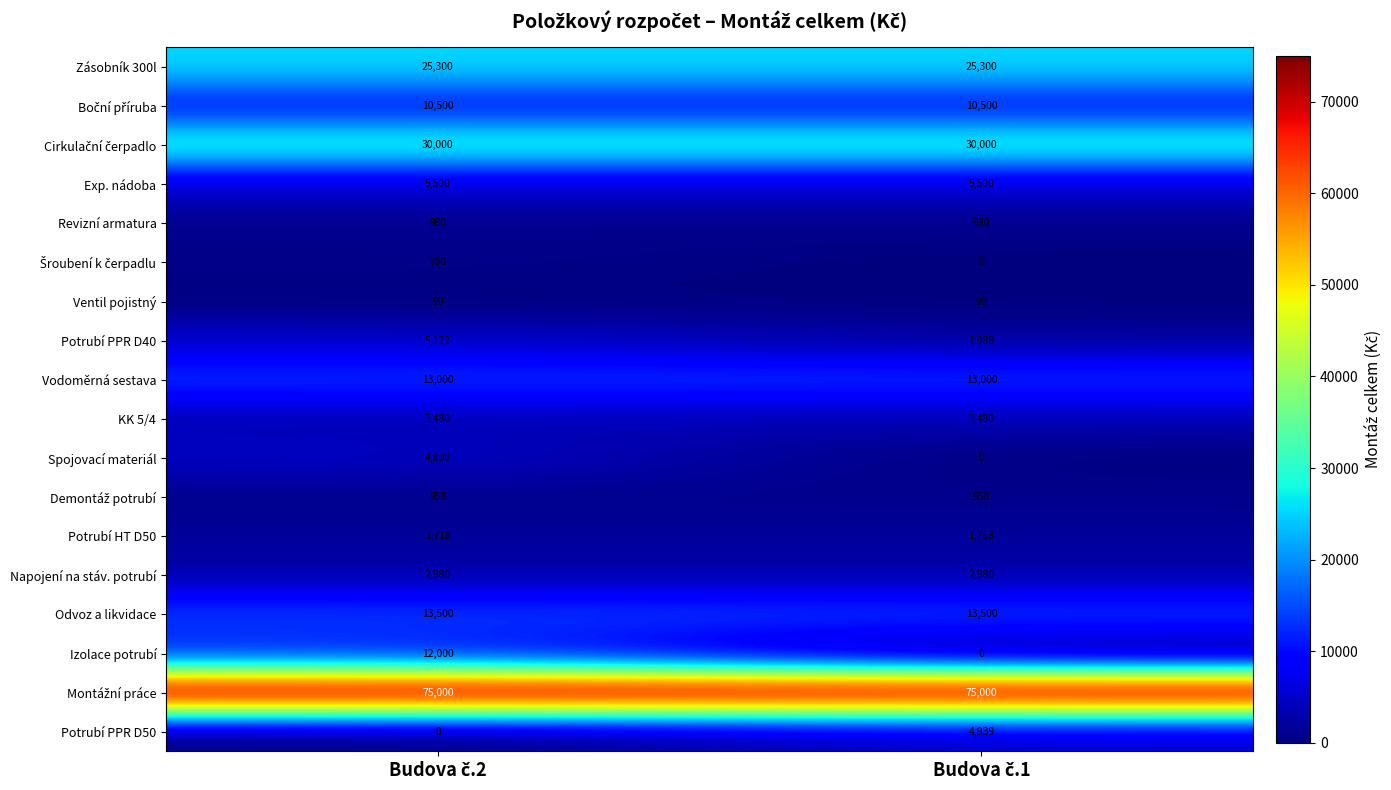

Which series has the largest range (max minus min)?

Izolace potrubí